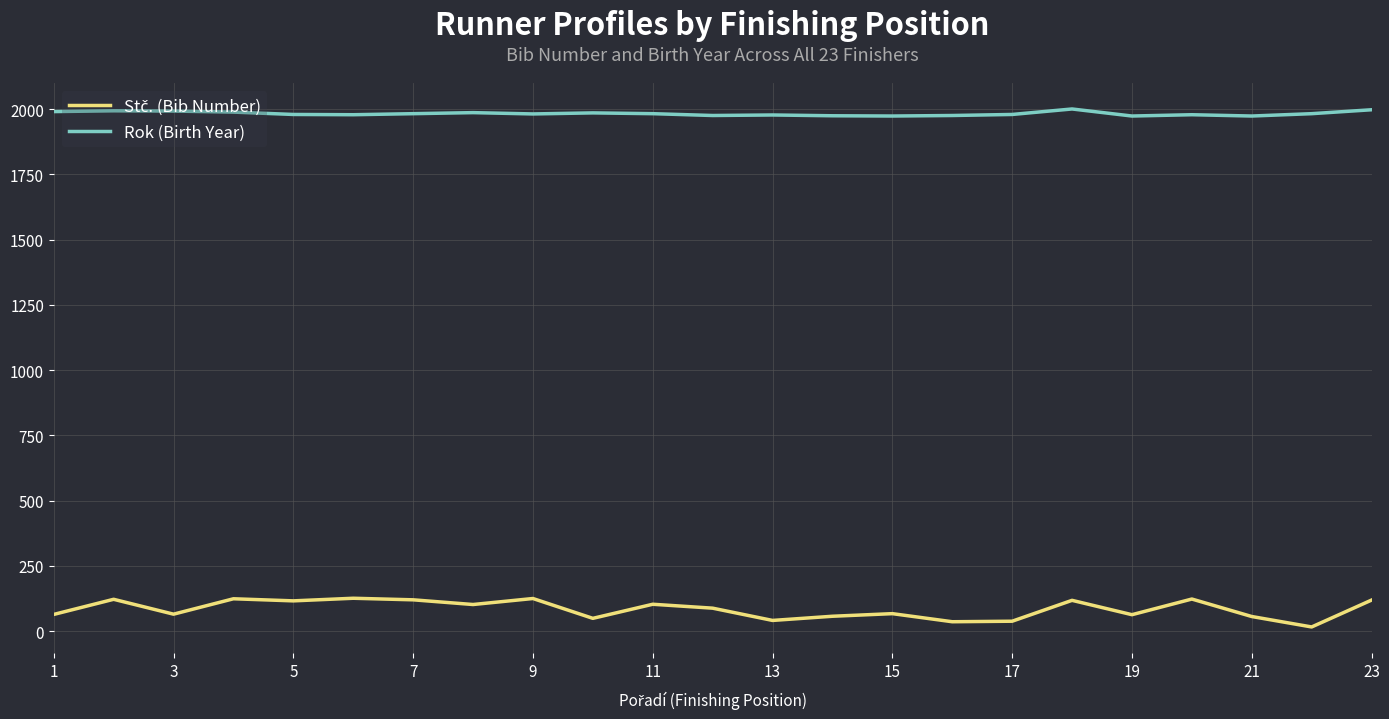

Which series has the largest total across all categories?

Rok (Birth Year)